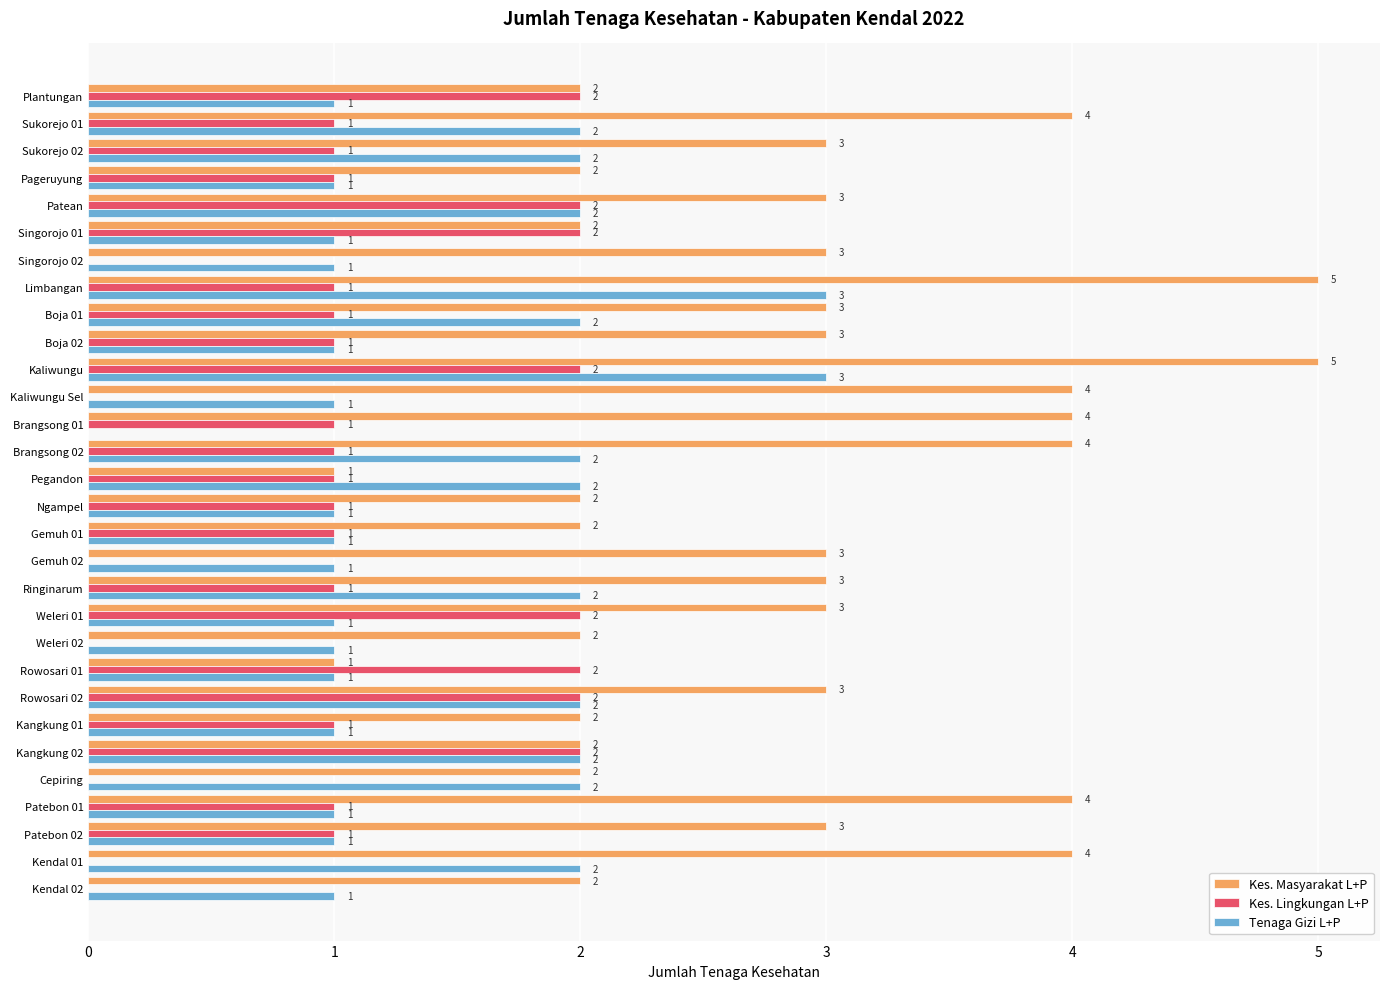

At which category is the sum across all series the highest?

Kaliwungu